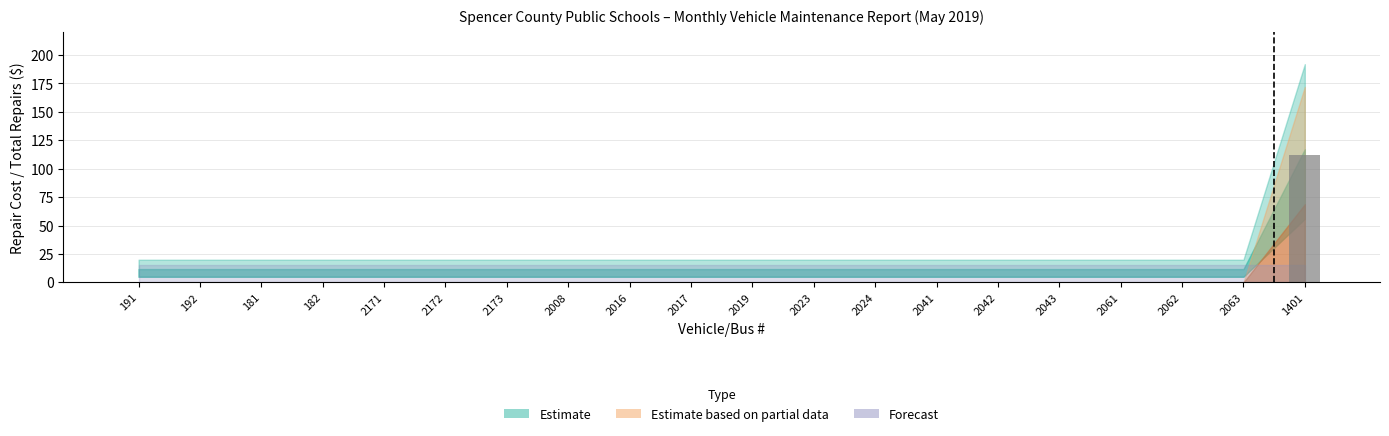

What is the average value?

6